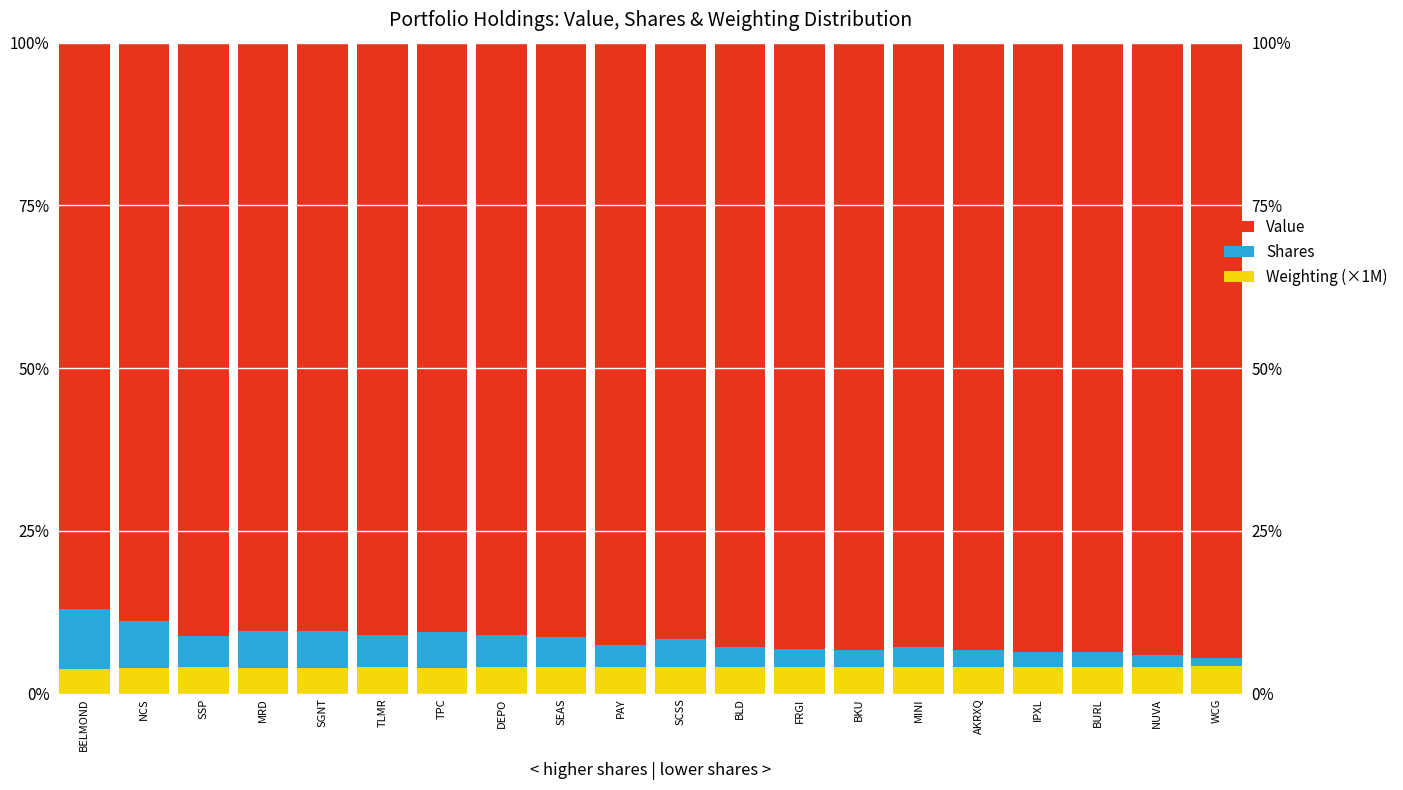

What position from the left is SEAS?

9